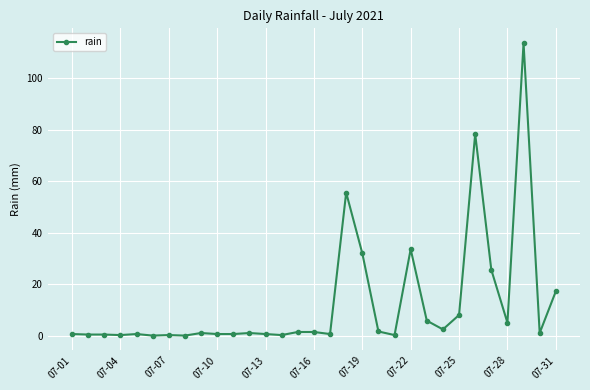

What is the maximum value shown in the chart?

113.8